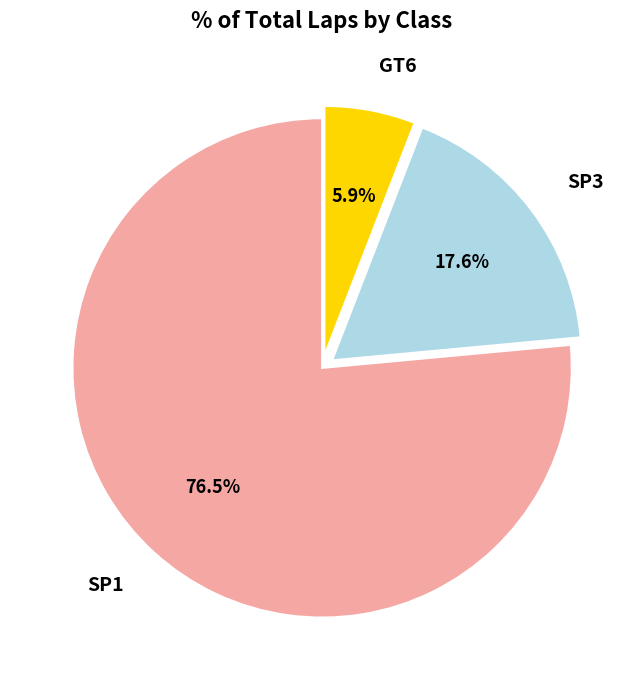

Combined, do SP3 and SP1 account for over 50%?

Yes